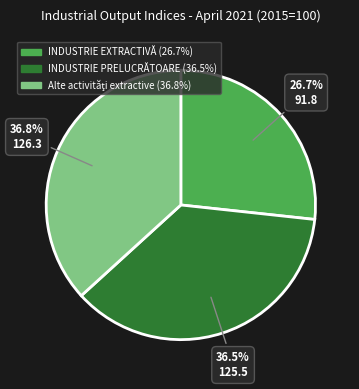

To the nearest percent, what is the average slice percentage?

33%